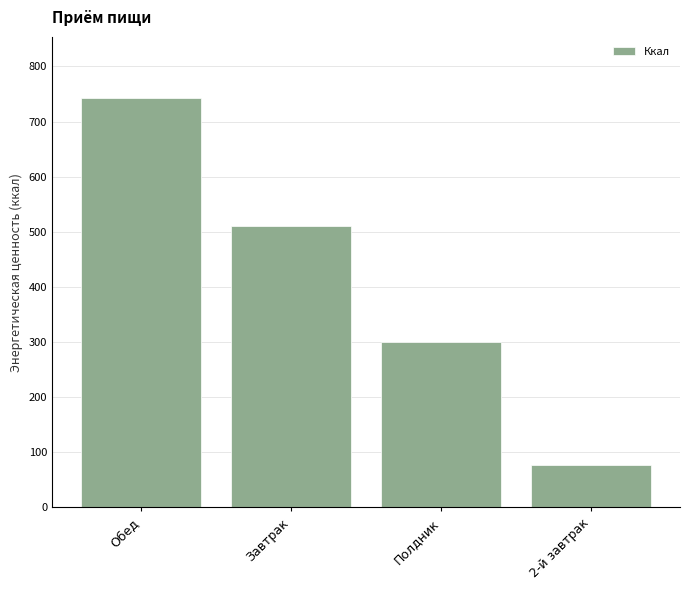

What is the value of the 2nd bar from the left?

510.8